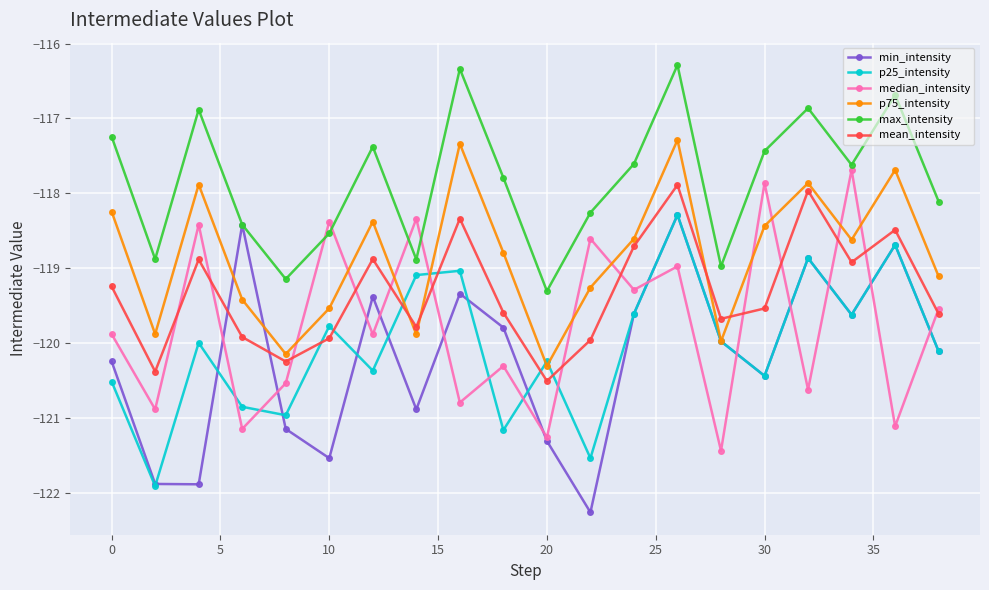

What is the highest value of the max_intensity series?

-116.3